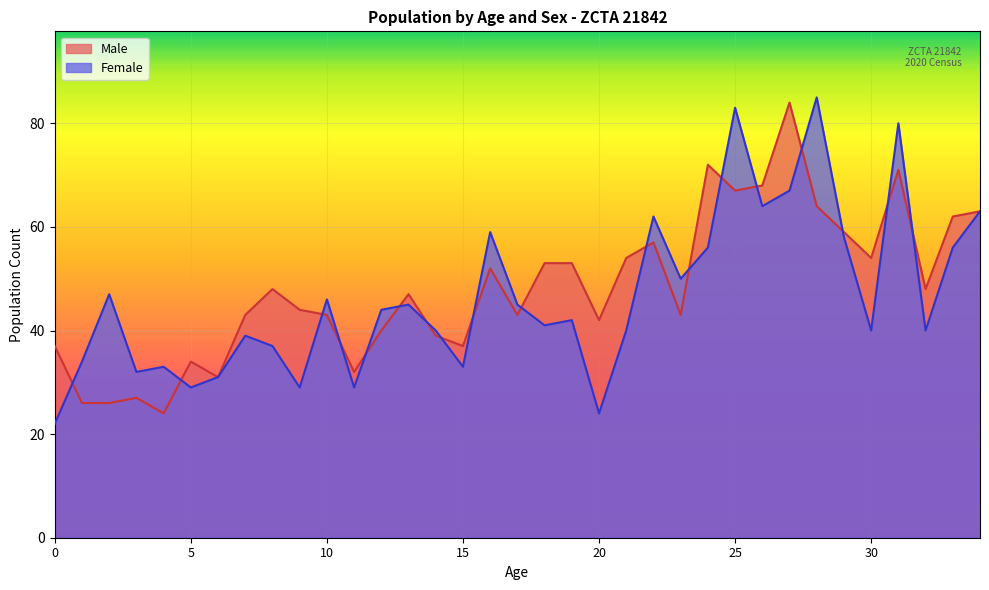

Where do Male and Female first cross each other?

0 and 1